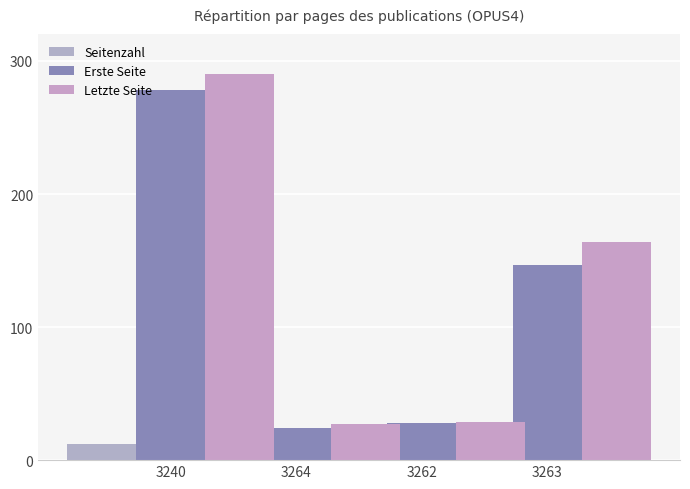

At how many categories does at least one series exceed 33?

2